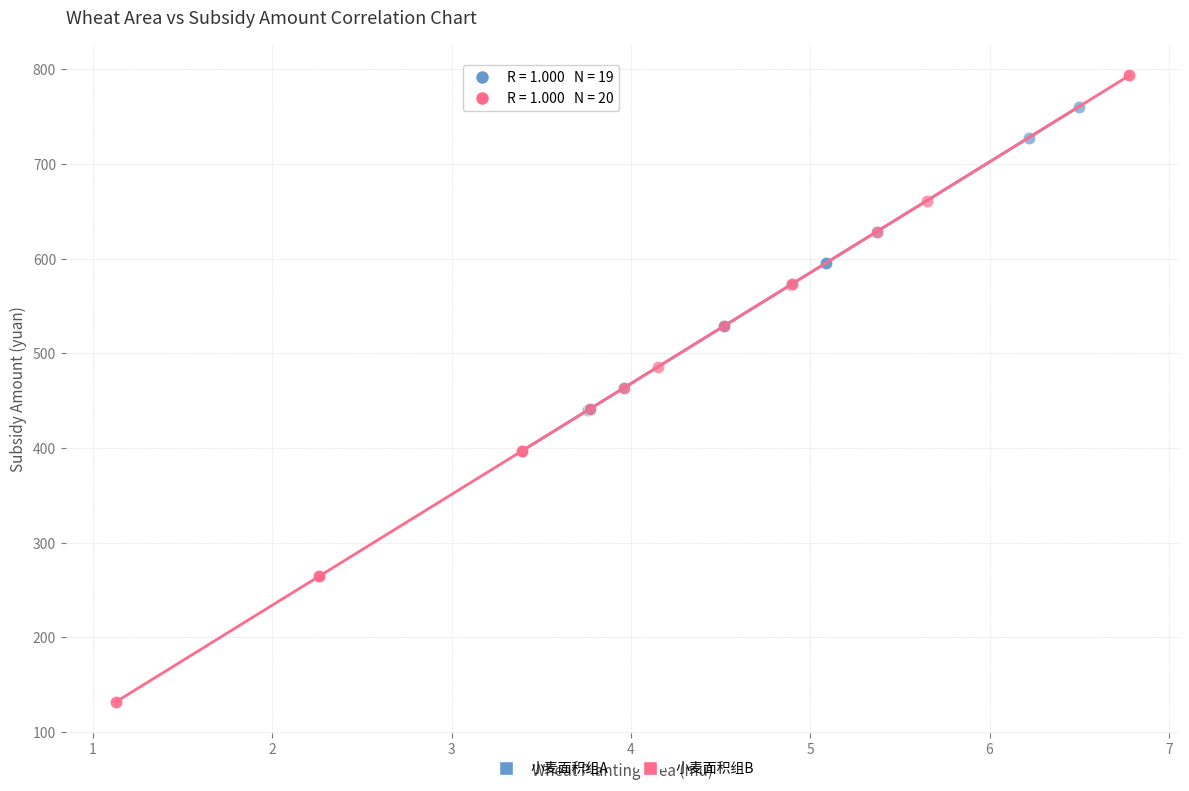

Which series reaches the maximum Y coordinate?

小麦面积组B